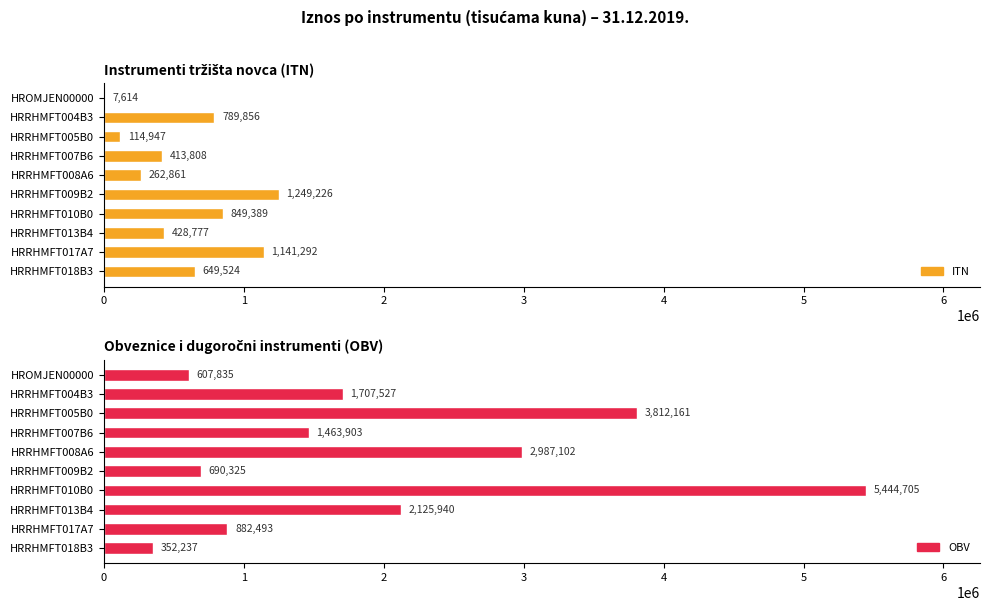

What is the value of the OBV bar at the 6th from the left?

690325